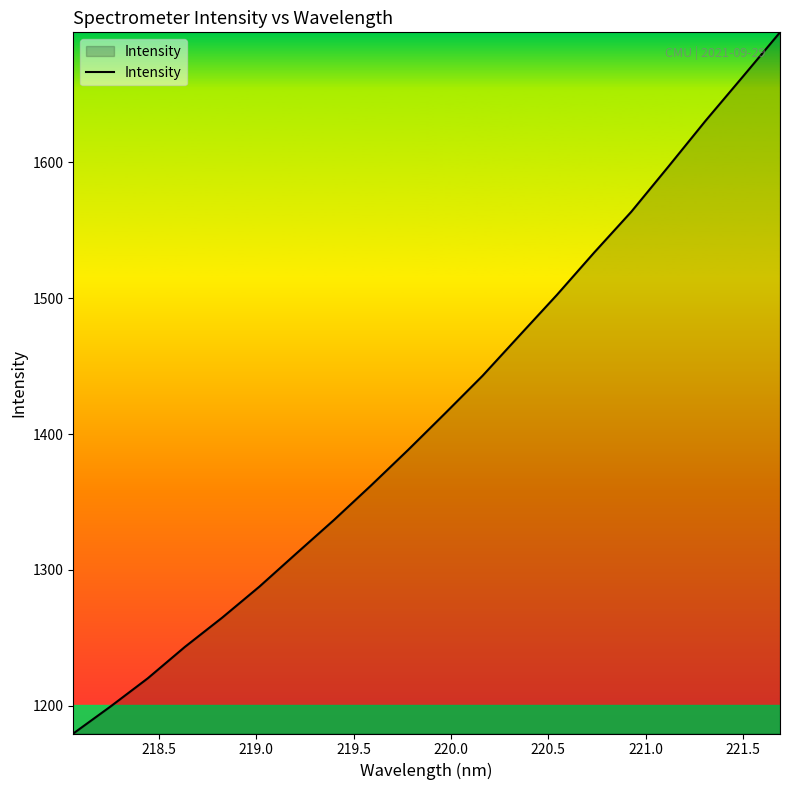

Does the chart display data point markers on the line(s)?

No